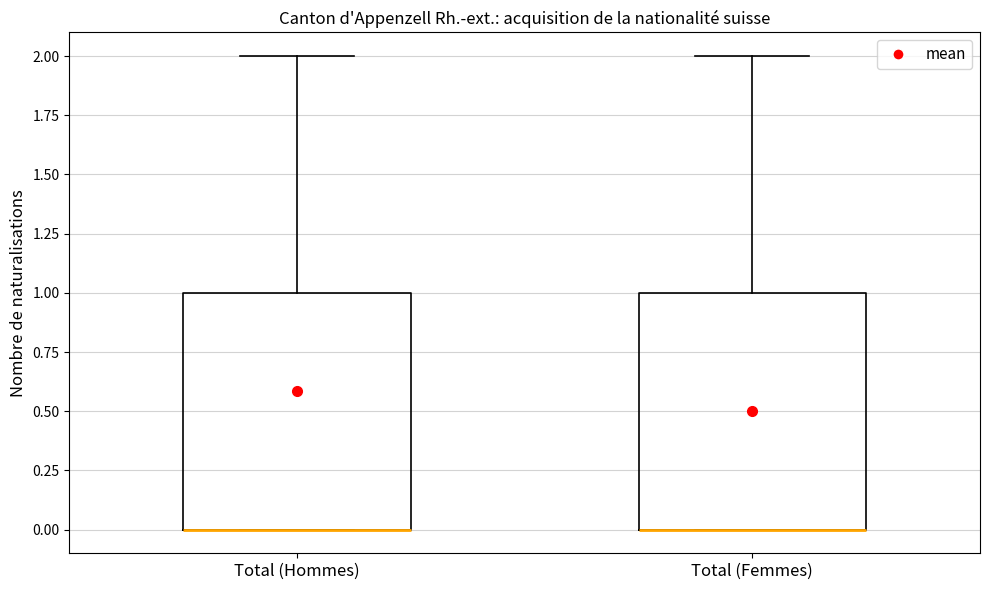

Where is the upper edge of the box for Total (Femmes) on the y-axis? The values are not printed on the chart, so give them approximately, as read against the axis.

1